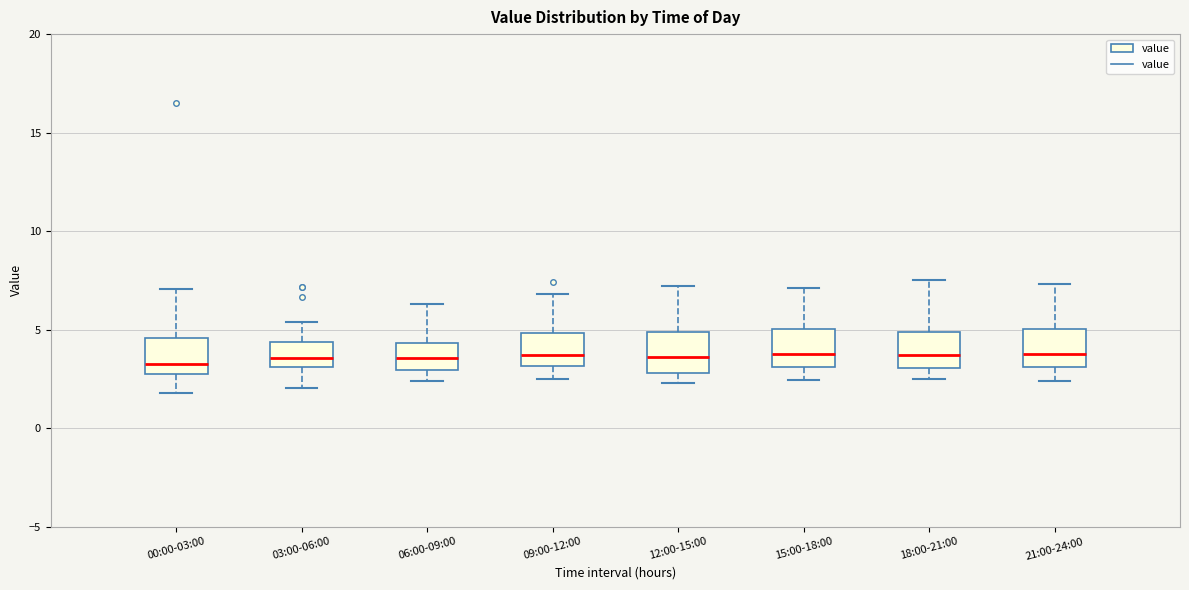

Where does the upper whisker of the box for 21:00-24:00 end on the y-axis? The values are not printed on the chart, so give them approximately, as read against the axis.

7.5